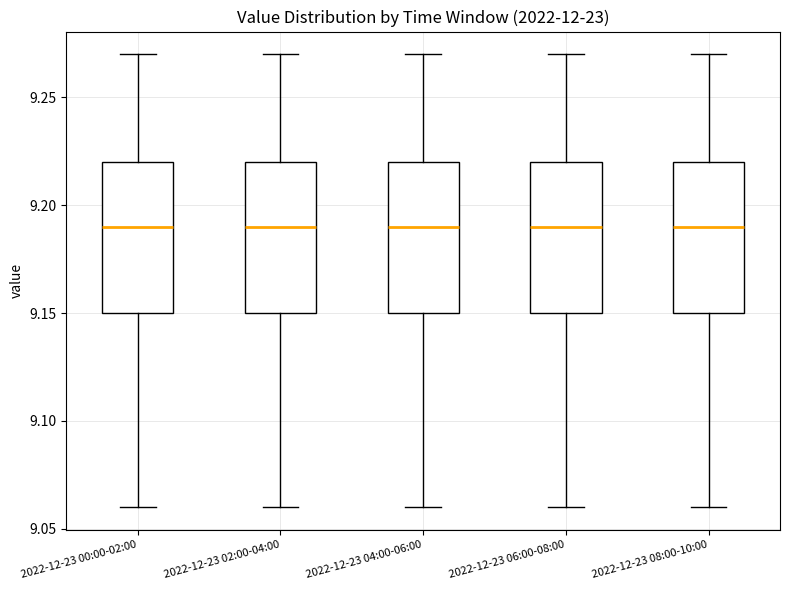

Reading left to right, transcribe this box plot: for each box, give where its median line is, the range the box spans, and where its two whiskers end, as read against the y-axis. The values are not printed on the chart, so give them approximately, as read against the axis.

2022-12-23 00:00-02:00: median 9.19, box 9.15 to 9.22, whiskers 9.06 to 9.27
2022-12-23 02:00-04:00: median 9.19, box 9.15 to 9.22, whiskers 9.06 to 9.27
2022-12-23 04:00-06:00: median 9.19, box 9.15 to 9.22, whiskers 9.06 to 9.27
2022-12-23 06:00-08:00: median 9.19, box 9.15 to 9.22, whiskers 9.06 to 9.27
2022-12-23 08:00-10:00: median 9.19, box 9.15 to 9.22, whiskers 9.06 to 9.27